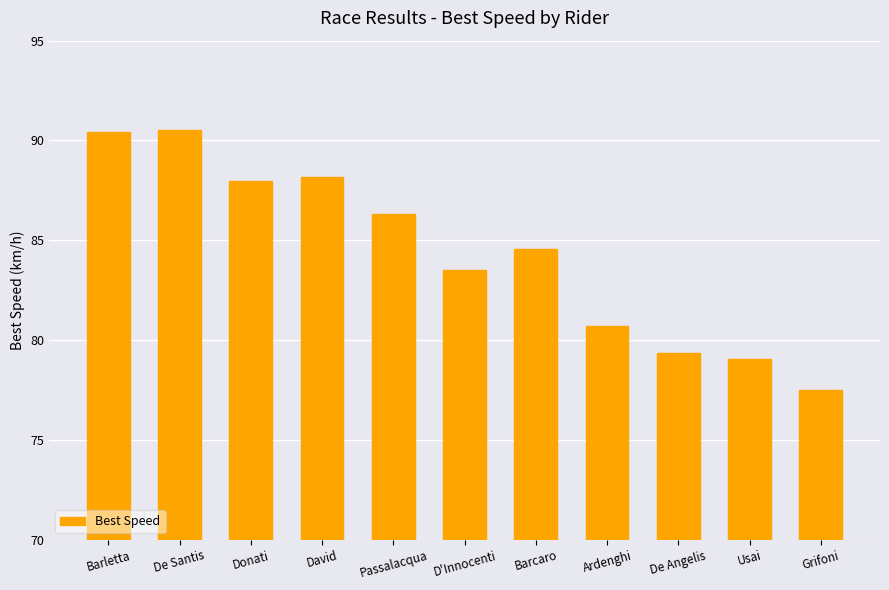

How many bars are there in total?

11